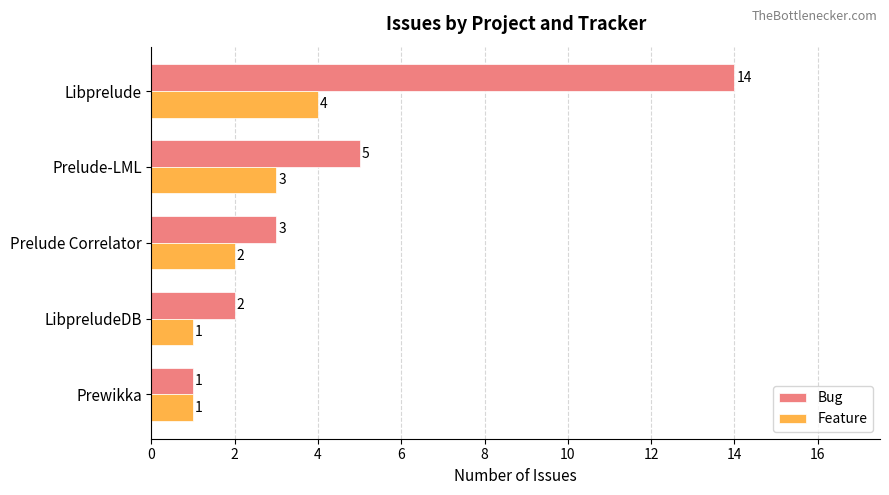

Which series has the largest total across all categories?

Bug